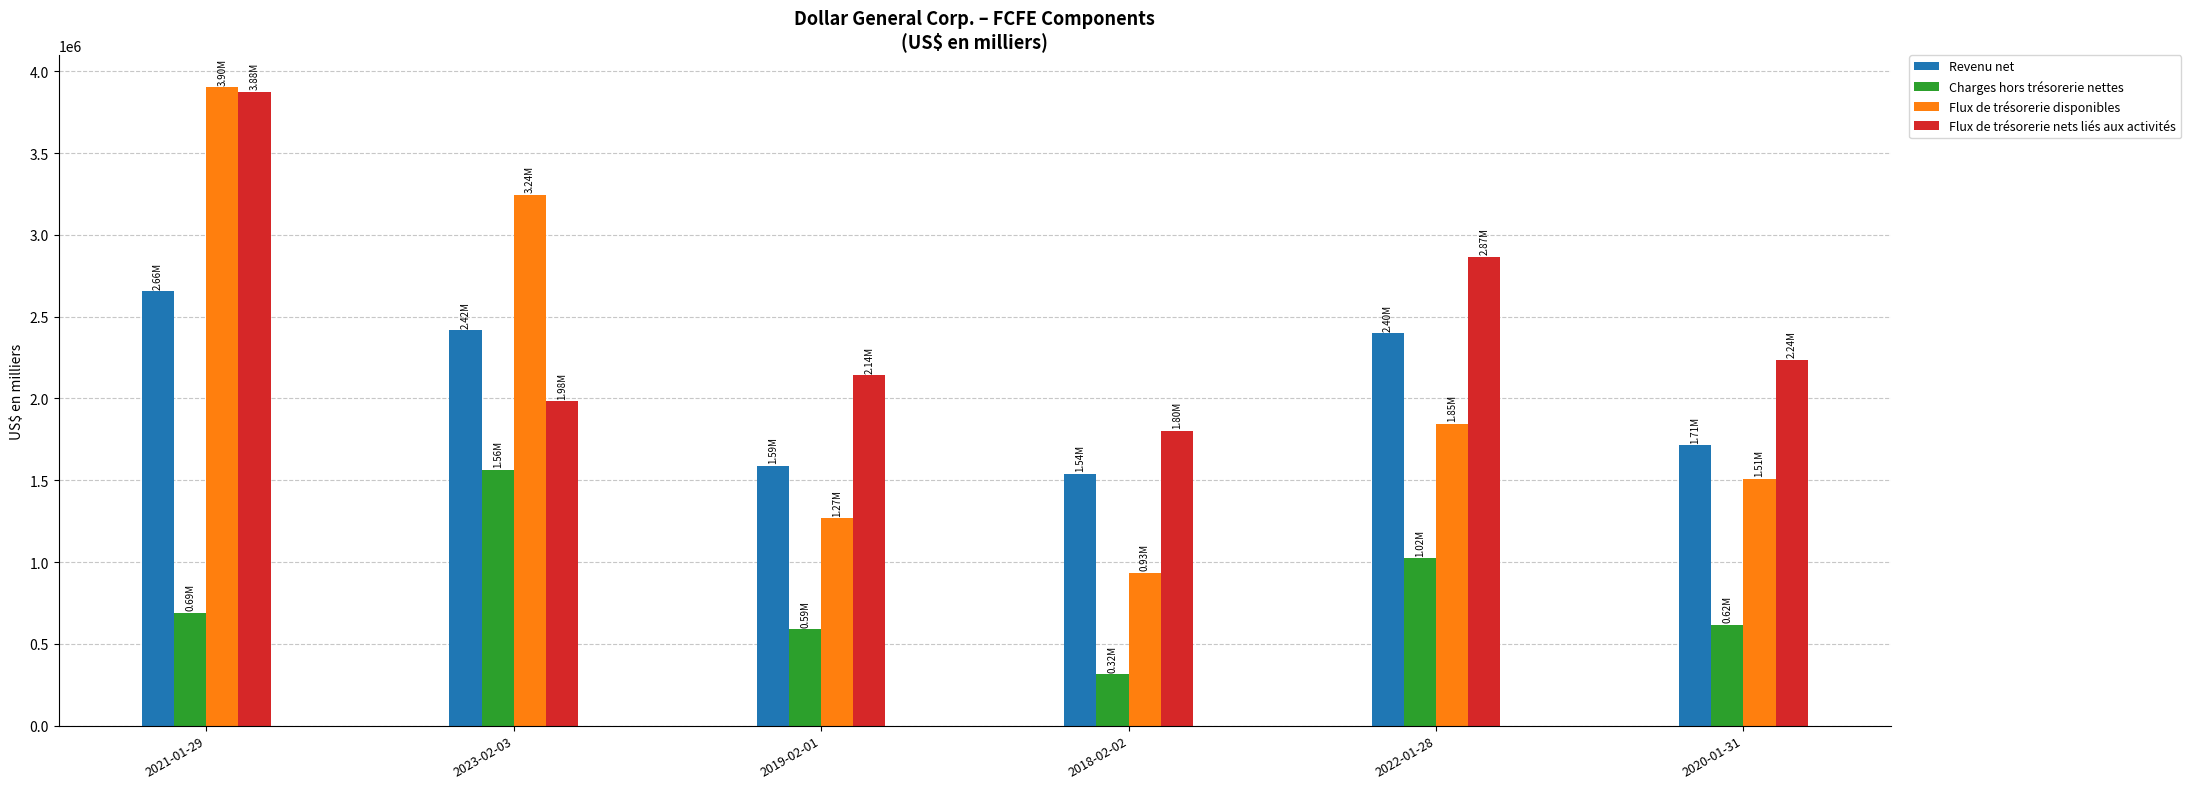

Reading right to left, transcribe all the data shown in this chart.

Revenu net: 2020-01-31=1712555	2022-01-28=2399232	2018-02-02=1538960	2019-02-01=1589472	2023-02-03=2415989	2021-01-29=2655050
Charges hors trésorerie nettes: 2020-01-31=617093	2022-01-28=1024893	2018-02-02=315496	2019-02-01=590208	2023-02-03=1563418	2021-01-29=689392
Flux de trésorerie disponibles: 2020-01-31=1510673	2022-01-28=1845884	2018-02-02=934136	2019-02-01=1266437	2023-02-03=3244607	2021-01-29=3902150
Flux de trésorerie nets liés aux activités: 2020-01-31=2237998	2022-01-28=2865811	2018-02-02=1802108	2019-02-01=2143550	2023-02-03=1984555	2021-01-29=3876159